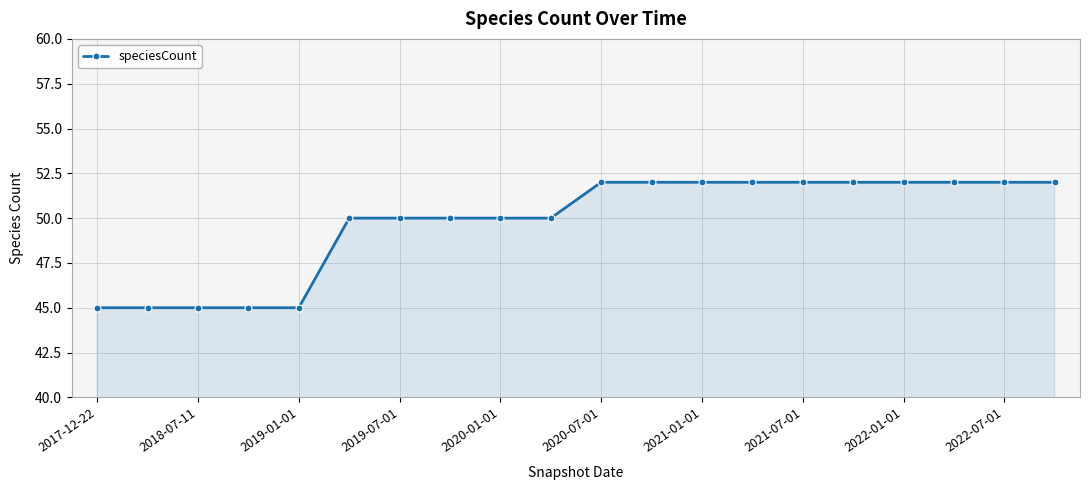

What is the average value?

50